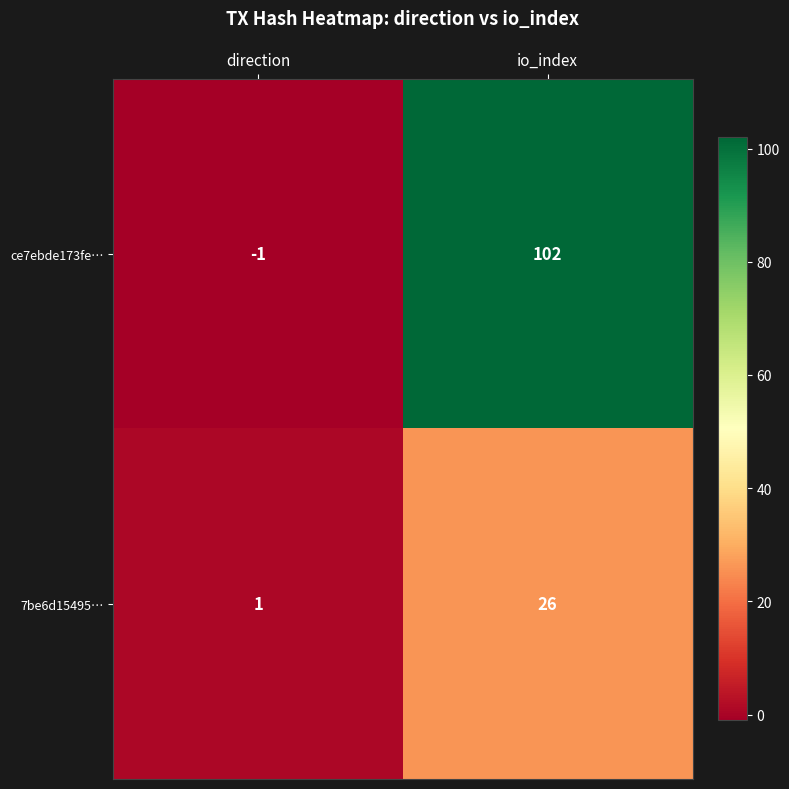

Between direction and io_index, which series saw the biggest shift?

ce7ebde173fe…